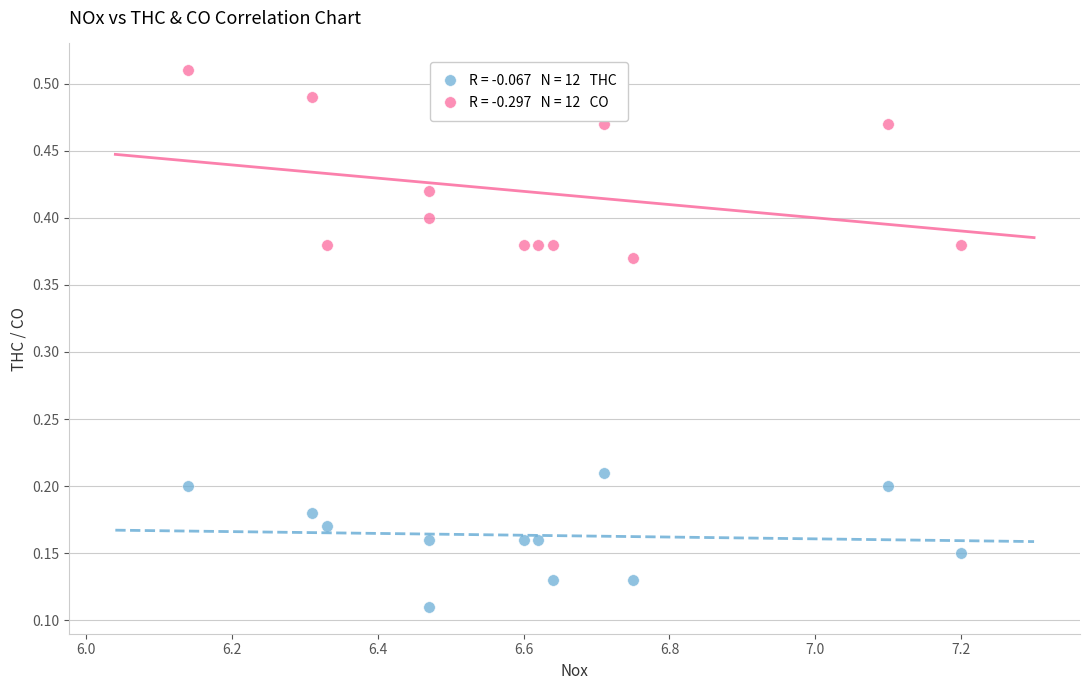

Across all data points, what is the range of X values (max minus min)?

1.1